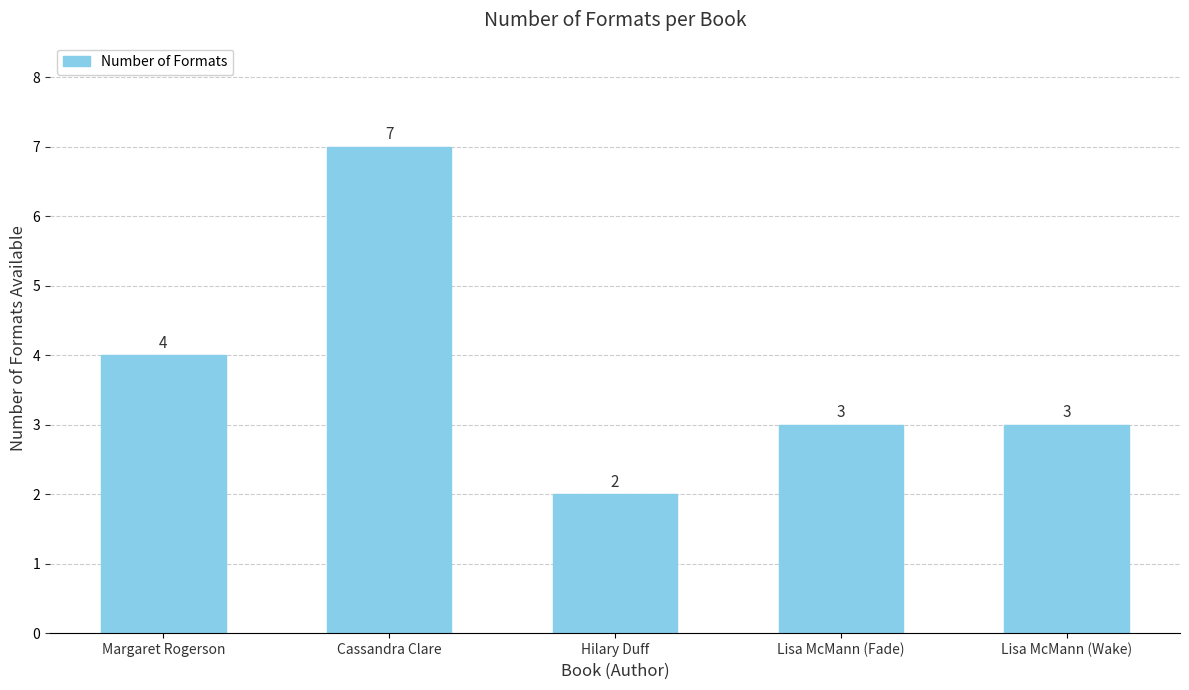

Which has a higher value, Lisa McMann (Fade) or Cassandra Clare?

Cassandra Clare